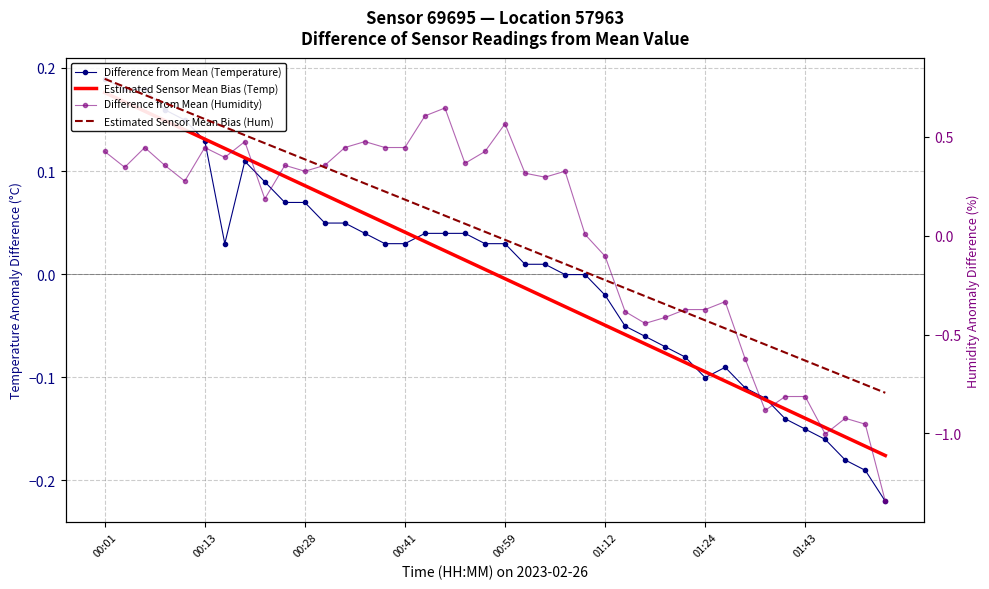

In Difference from Mean (Temperature), how many points are lower than both neighbors (excluding endpoints)?

2